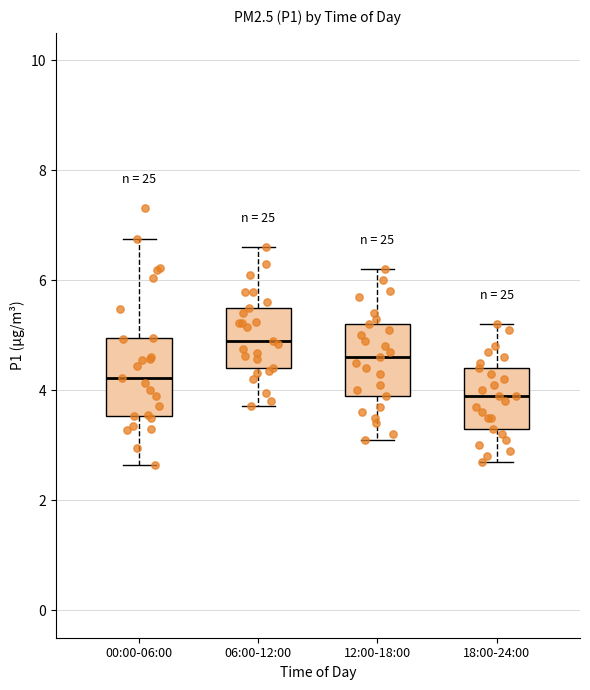

Reading left to right, transcribe this box plot: for each box, give where its median line is, the range the box spans, and where its two whiskers end, as read against the y-axis. The values are not printed on the chart, so give them approximately, as read against the axis.

00:00-06:00: median 4.2, box 3.6 to 5.0, whiskers 2.6 to 6.8
06:00-12:00: median 5.0, box 4.4 to 5.6, whiskers 3.8 to 6.6
12:00-18:00: median 4.6, box 4.0 to 5.2, whiskers 3.2 to 6.2
18:00-24:00: median 4.0, box 3.4 to 4.4, whiskers 2.8 to 5.2